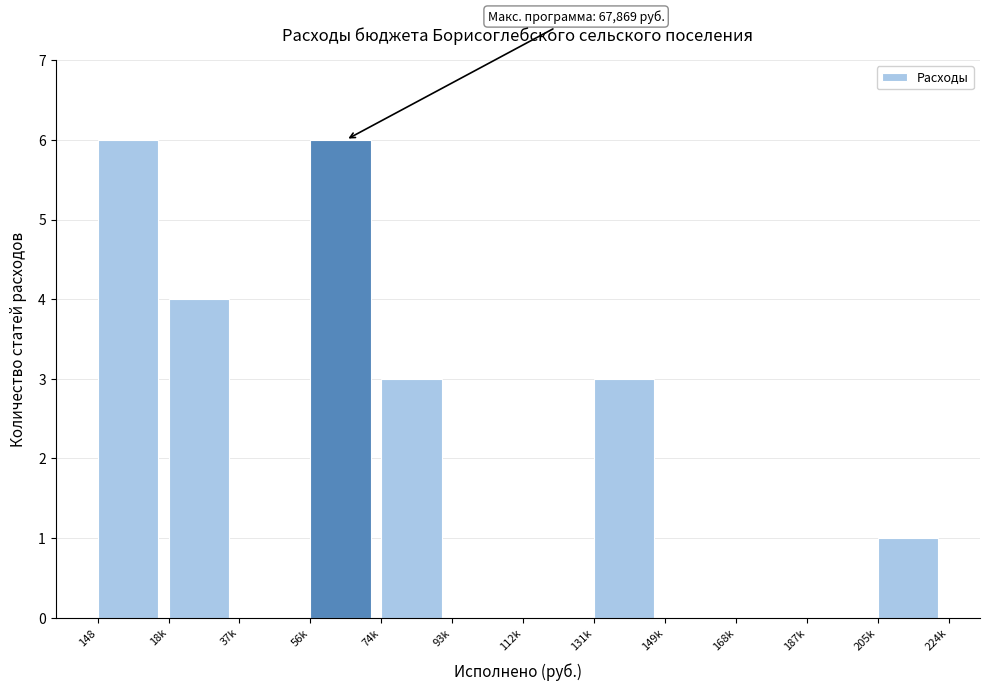

Reading left to right, what are all the values shown in this chart?

148=6	18k=4	37k=0	56k=6	74k=3	93k=0	112k=0	131k=3	149k=0	168k=0	187k=0	205k=1